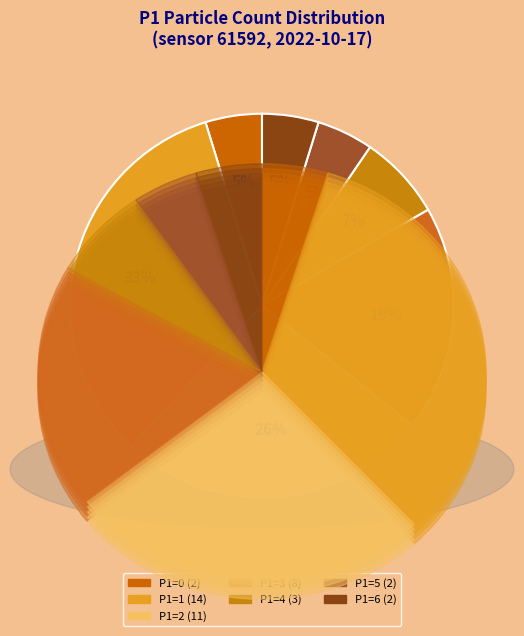

To the nearest percent, what percentage of the pie is P1=6?

5%